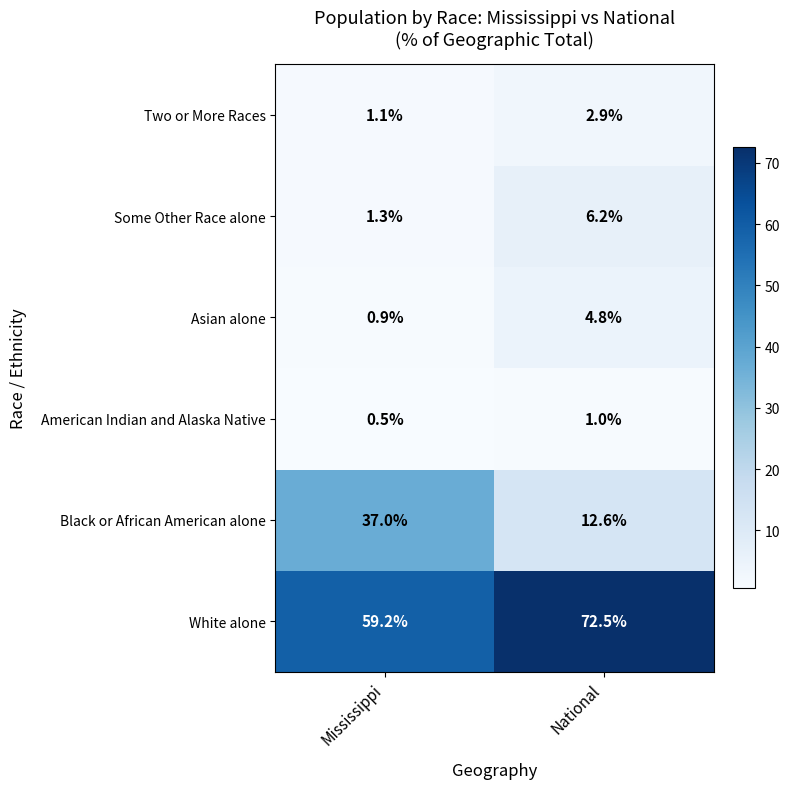

What is the difference between the highest and lowest values at Mississippi?

58.7